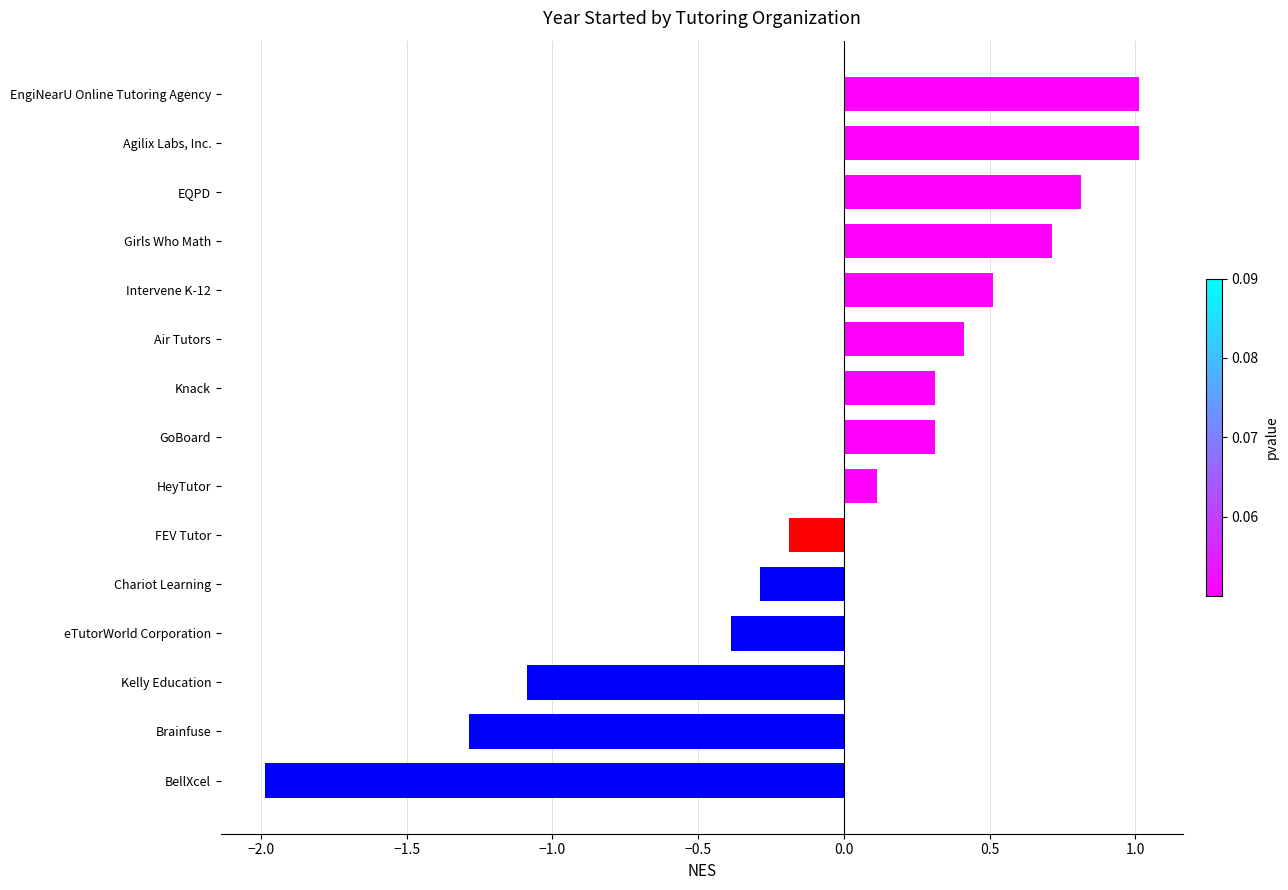

Which category has the lowest value across all series?

BellXcel